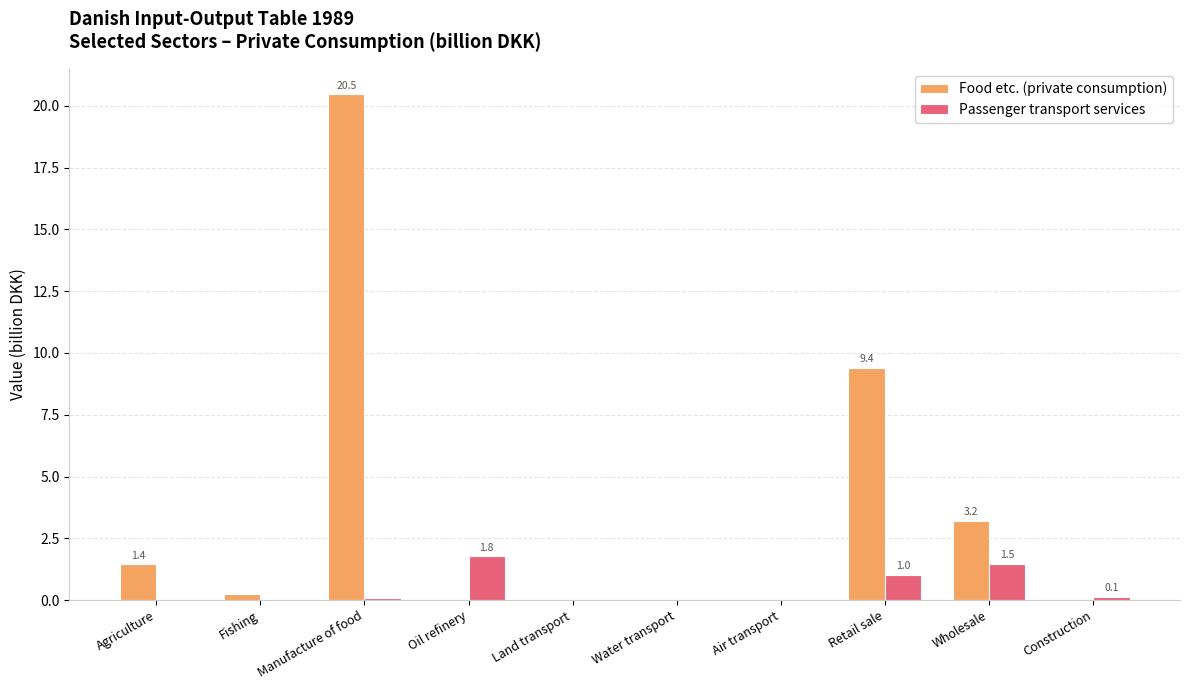

What is the highest value of the Food etc. (private consumption) series?

20.5